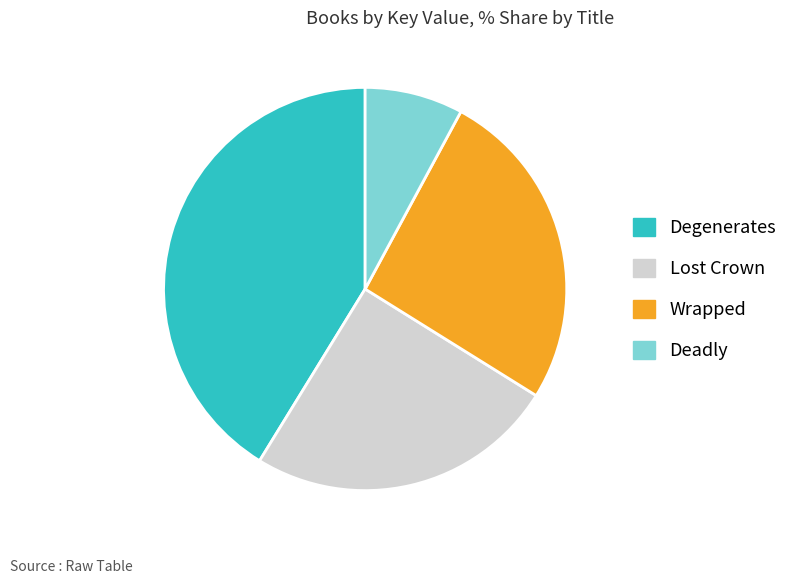

True or false: Degenerates accounts for 41% of the total.

True